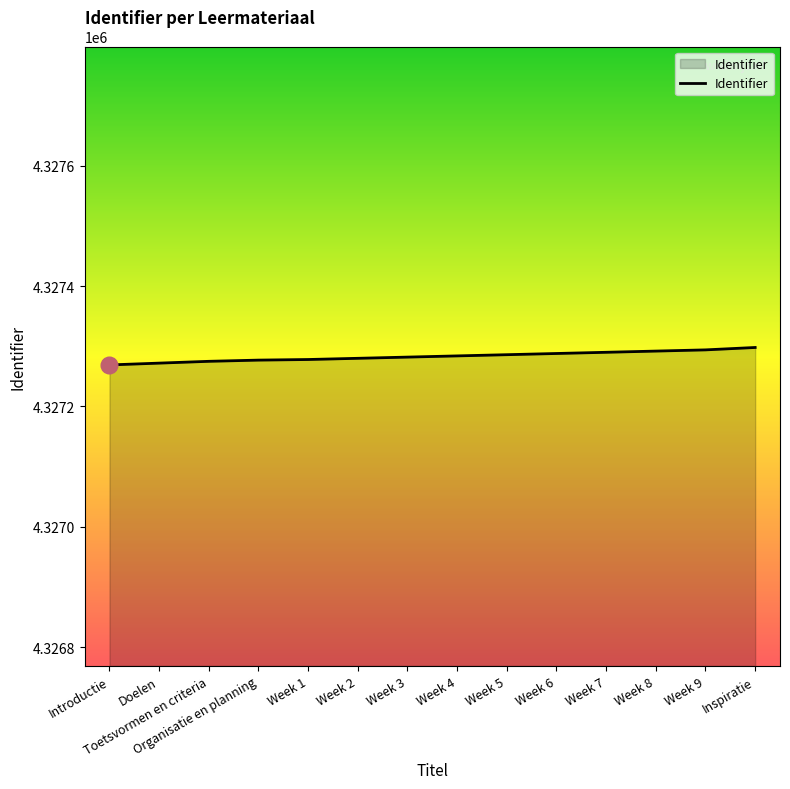

What position from the right is Week 7?

4